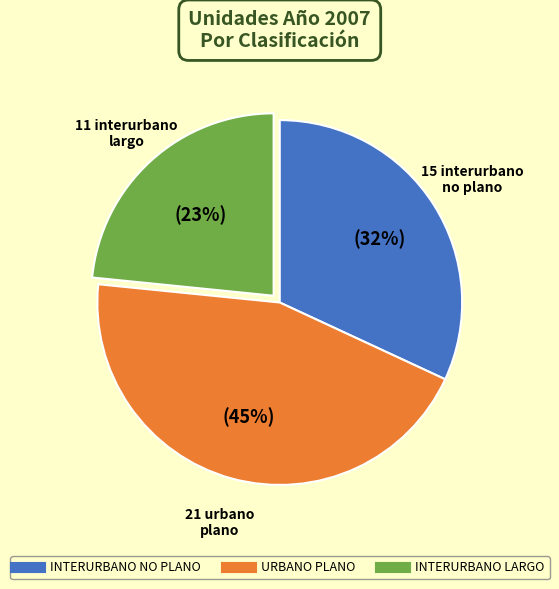

Is it true that INTERURBANO NO PLANO is 32% of the pie?

True